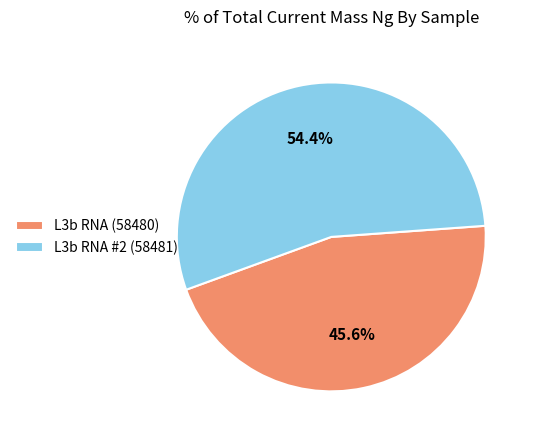

Does any single category account for the majority?

Yes